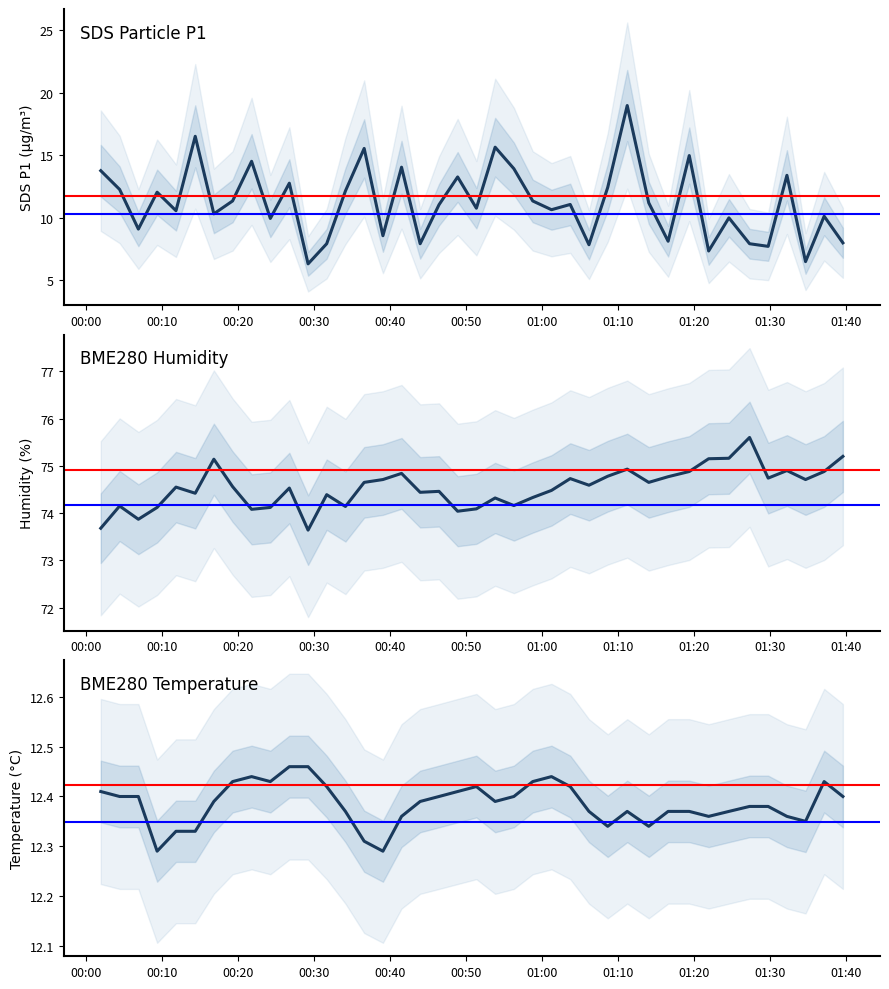

Is the value of SDS_P1 at 12 greater than the value of BME280_humidity at 17?

No